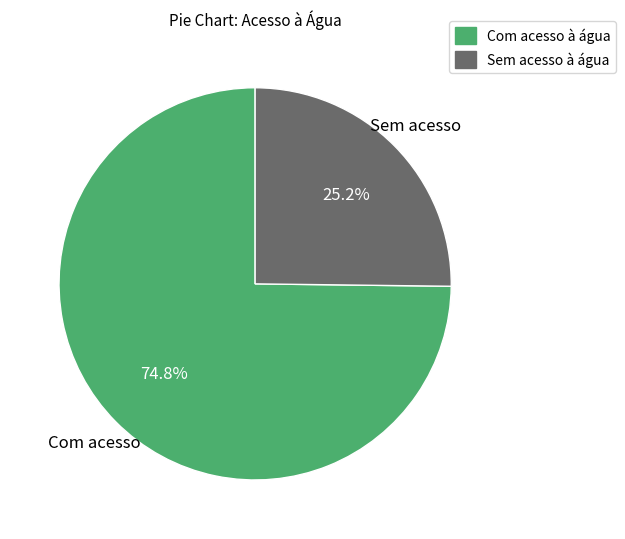

To the nearest percent, what is the average slice percentage?

50%